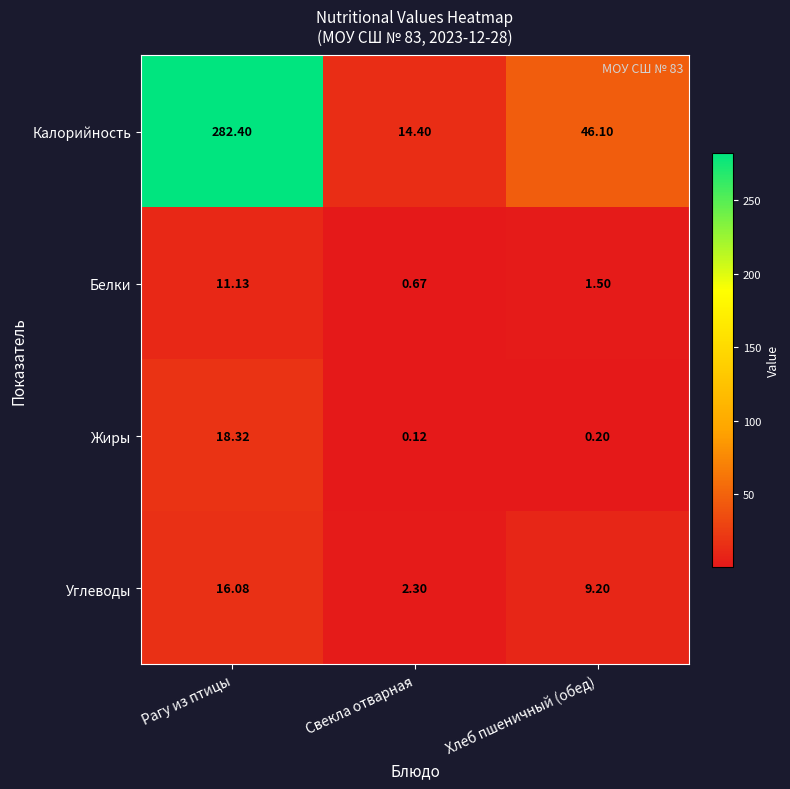

Between Рагу из птицы and Хлеб пшеничный (обед), which series saw the biggest shift?

Калорийность